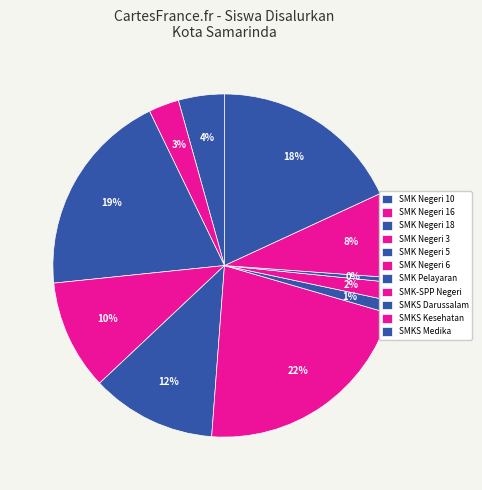

How many slices are in this pie chart?

11